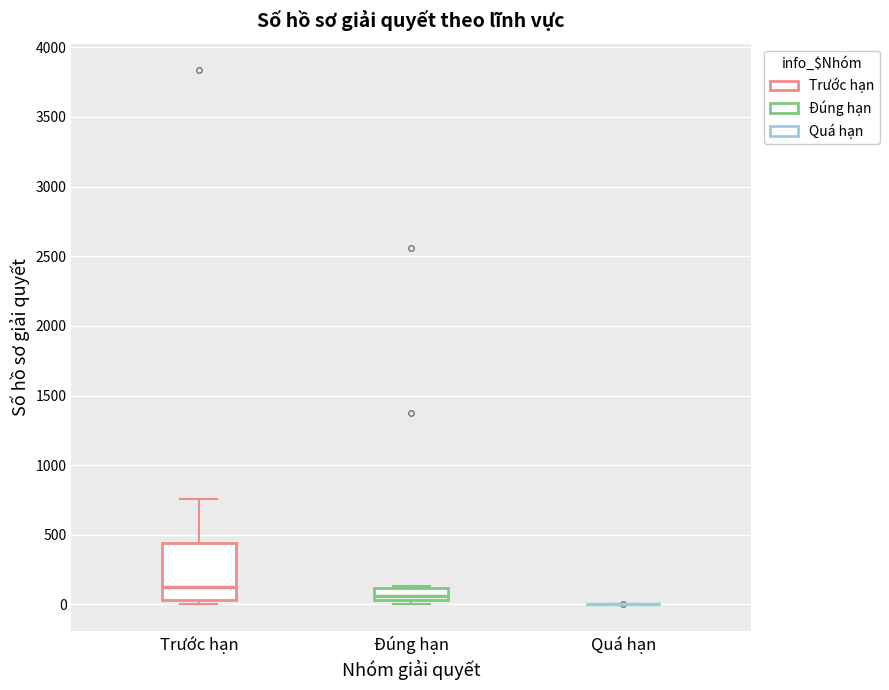

Where does the upper whisker of the box for Trước hạn end on the y-axis? The values are not printed on the chart, so give them approximately, as read against the axis.

750